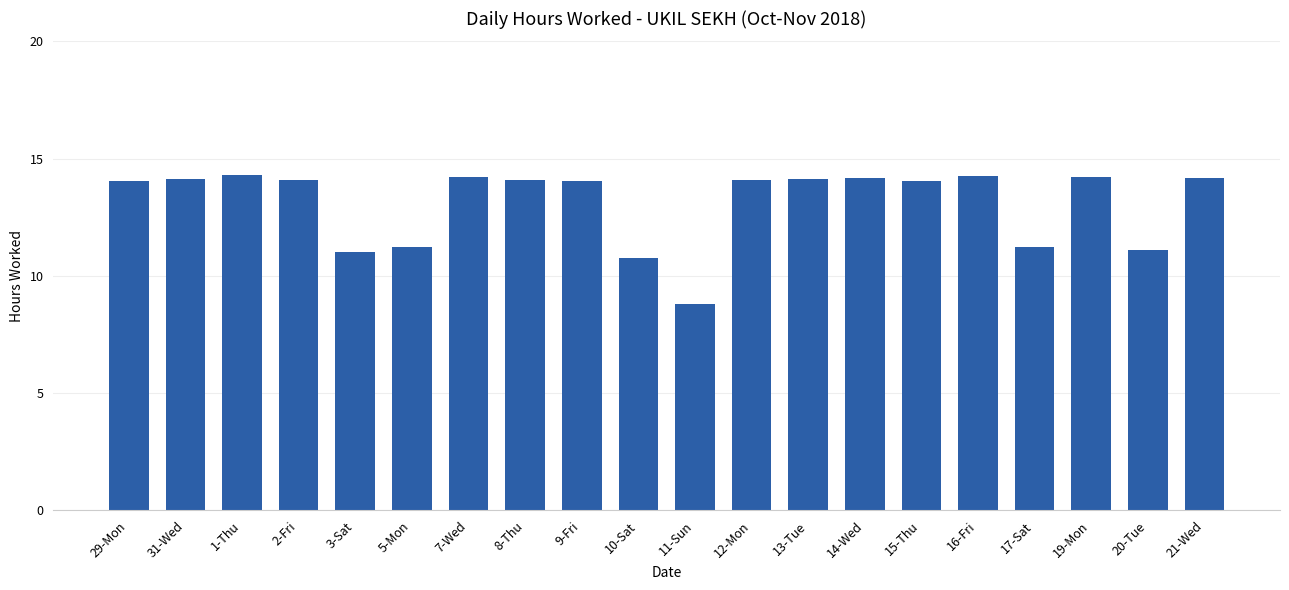

Which label corresponds to the smallest value in the chart?

11-Sun